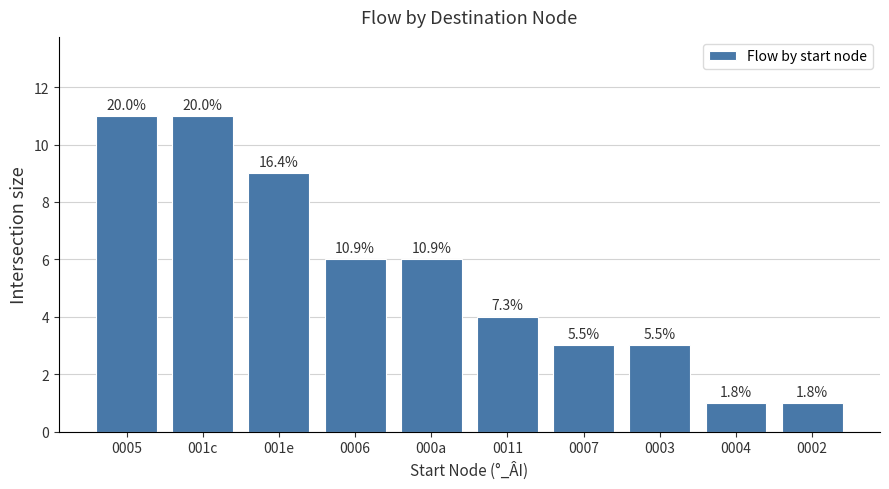

What is the change in value from 001e to 0011?

-5